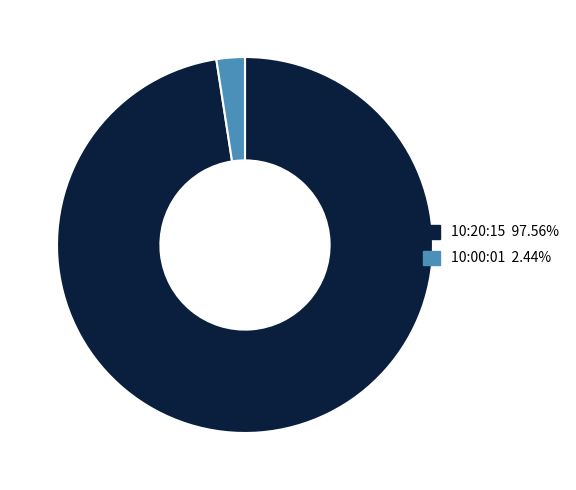

Which has a higher value, 10:20:15 or 10:00:01?

10:20:15